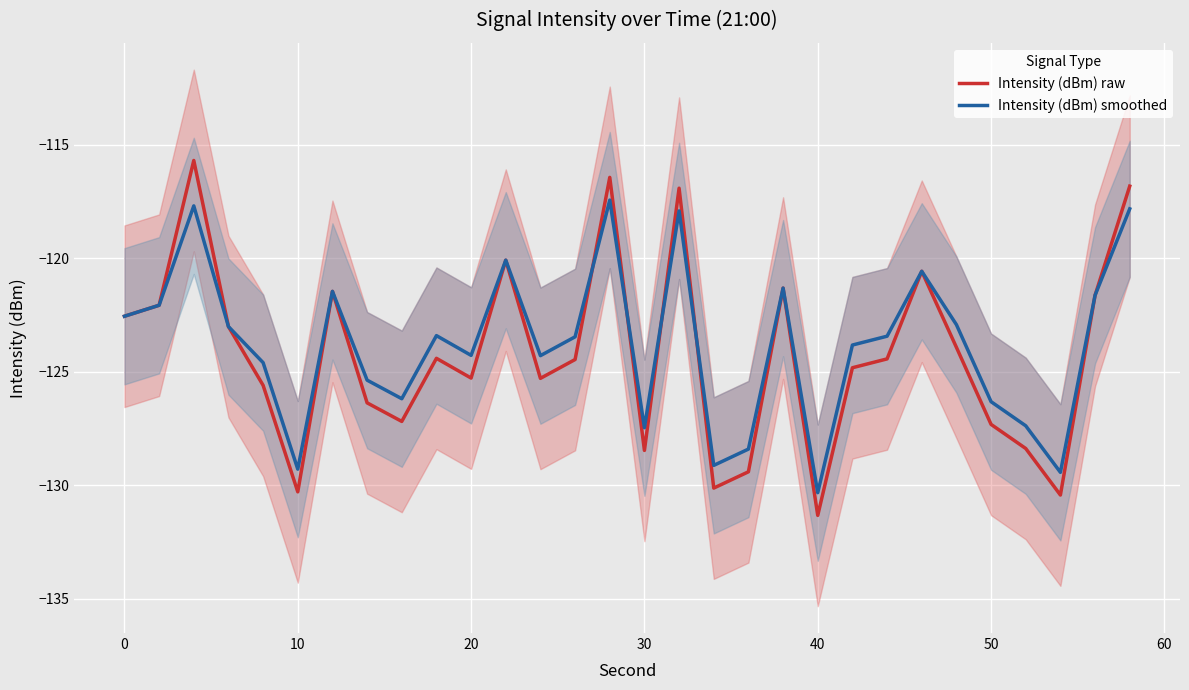

How many lines are shown in the chart?

2